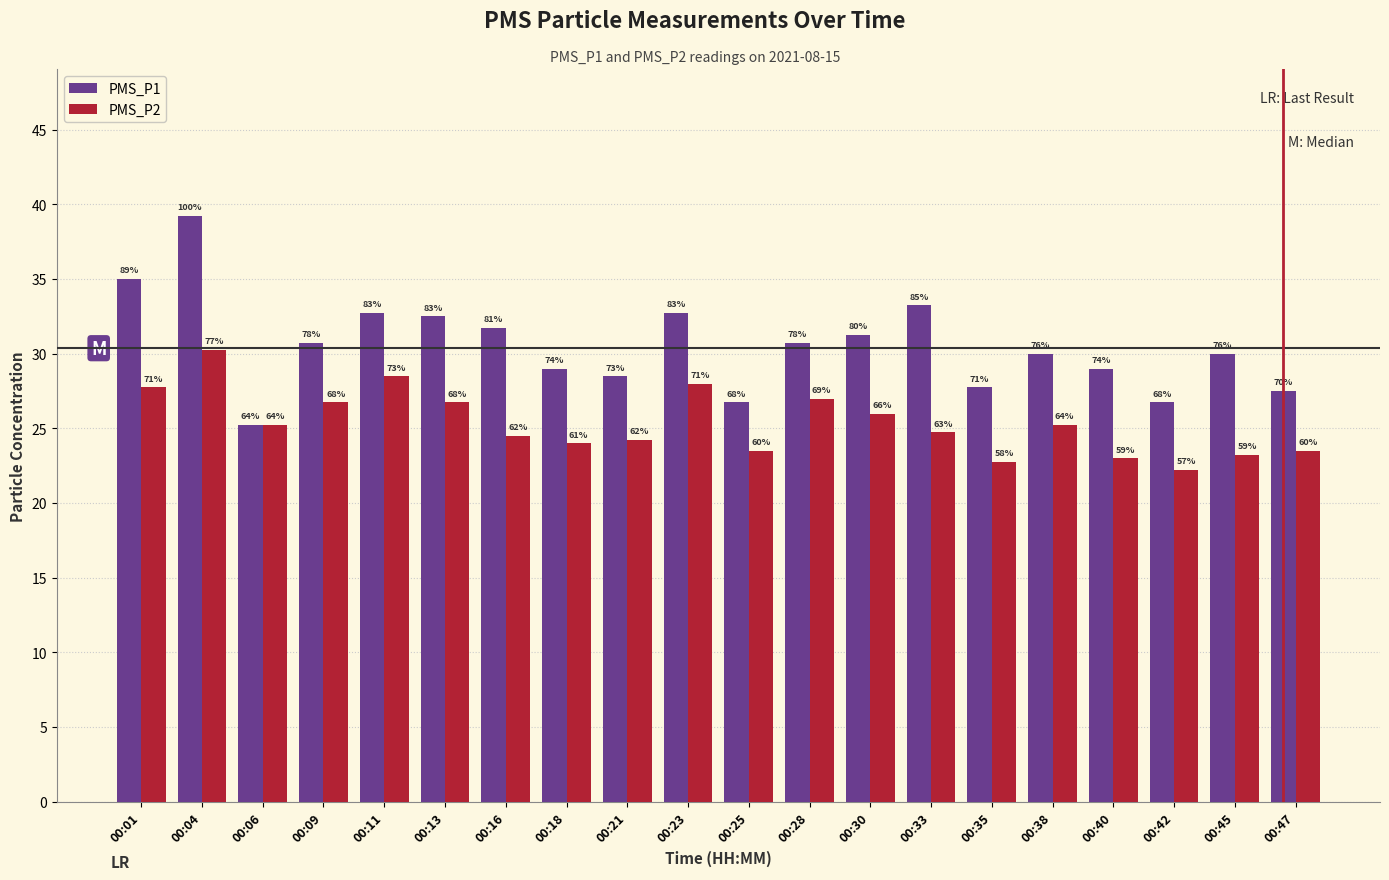

What are all the series names shown in the legend?

PMS_P1, PMS_P2